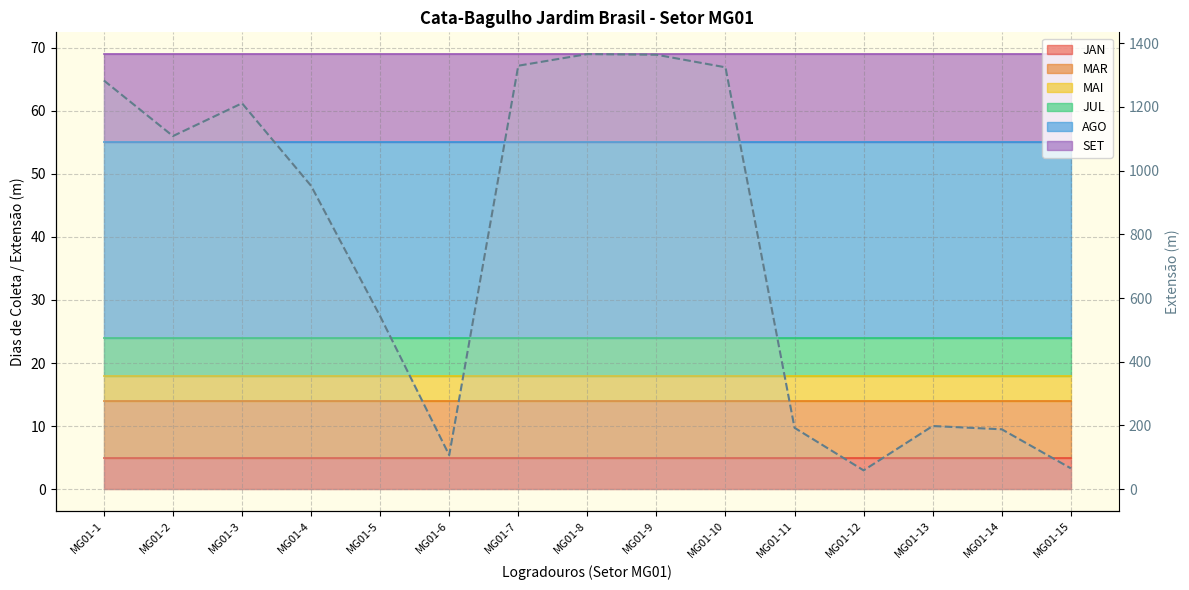

The value at MG01-11 is 282.0. True or false?

False